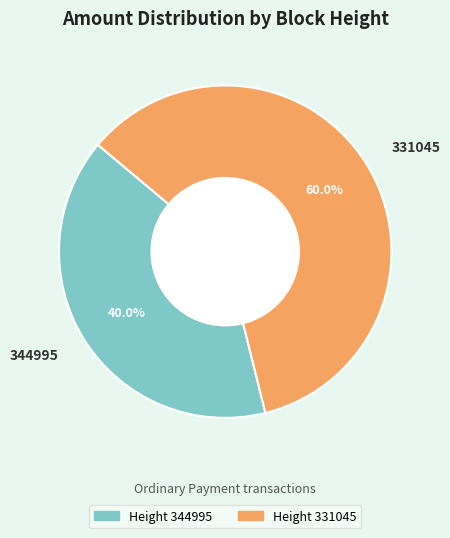

What is the total percentage of 331045 and 344995?

100.0%